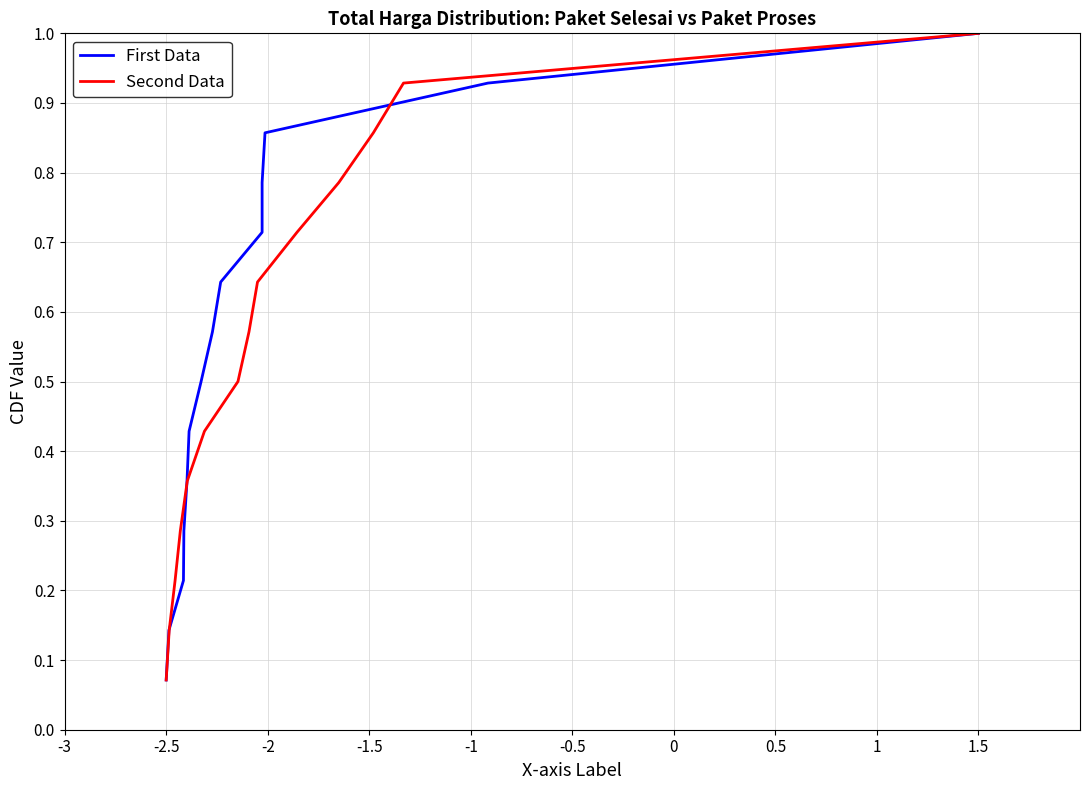

What is the value of the Total Harga by Month (Paket Proses) point at the 7th from the left?

0.5